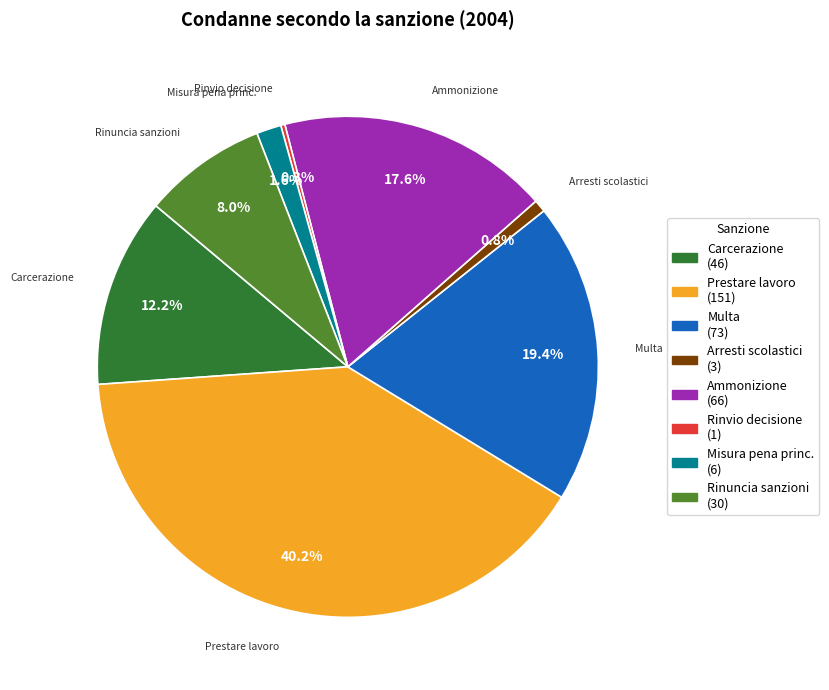

Is there any slice that represents more than half of the pie?

No